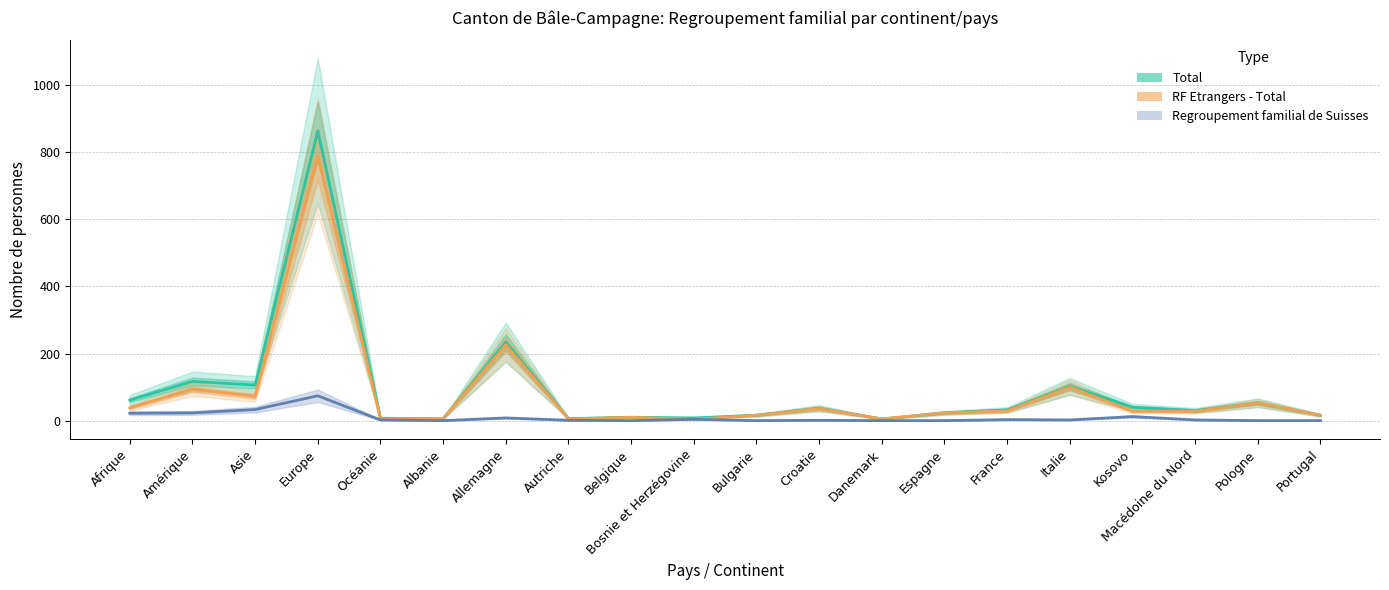

What is the difference between the maximum and second lowest values in the Regroupement familial de Suisses series?

74